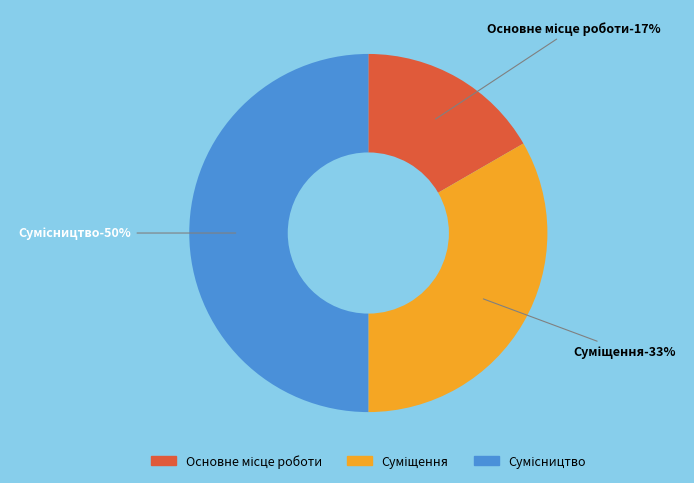

What percentage is the Суміщення slice, to the nearest percent?

33%